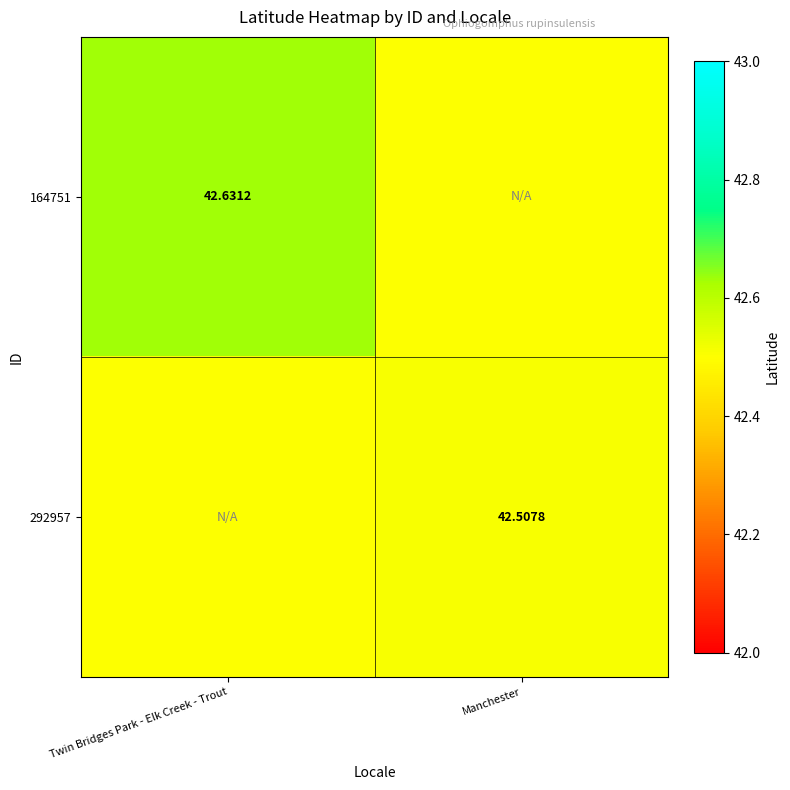

At which label does 164751 reach its peak?

Twin Bridges Park - Elk Creek - Trout